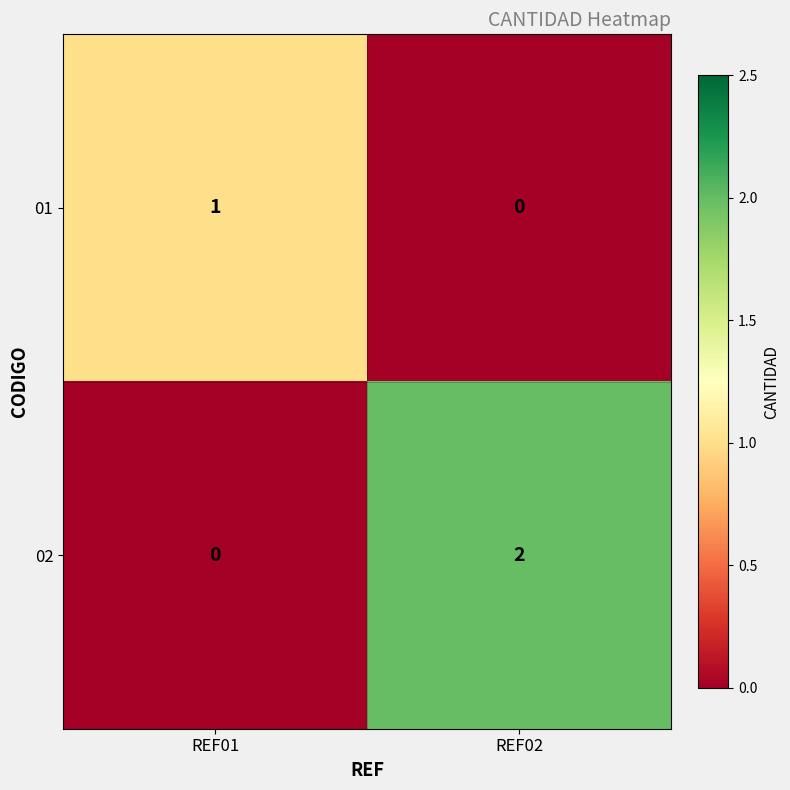

At which category is the sum across all series the highest?

REF02